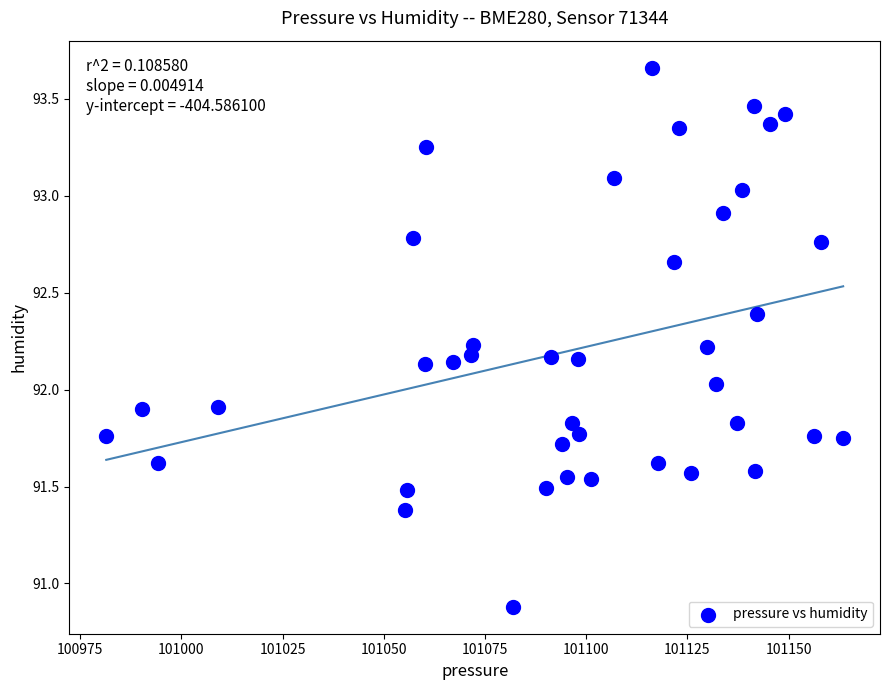

What is the range of Y values (max minus min)?

2.8